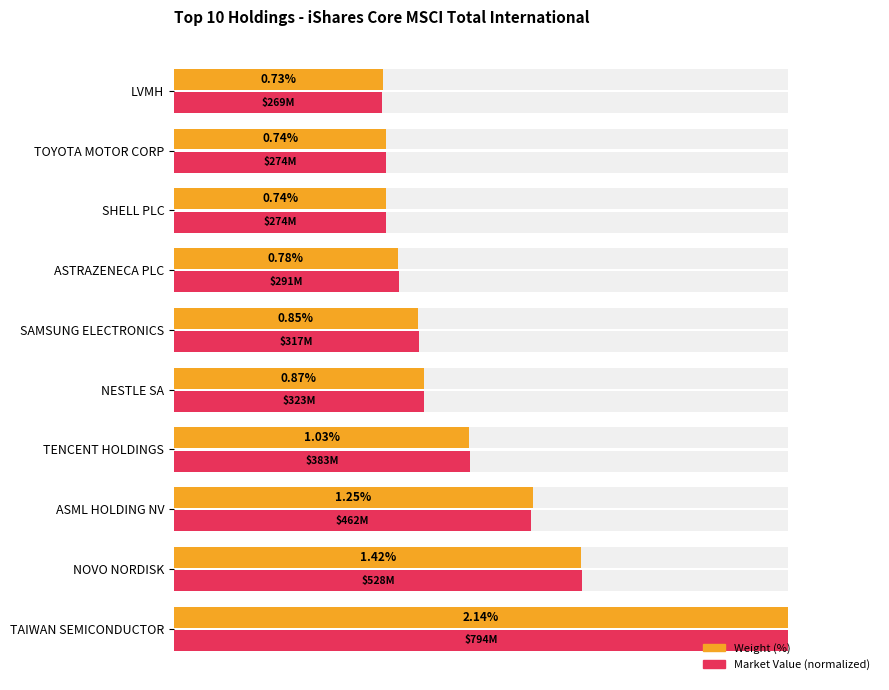

Which series has the largest range (max minus min)?

Market Value (normalized)